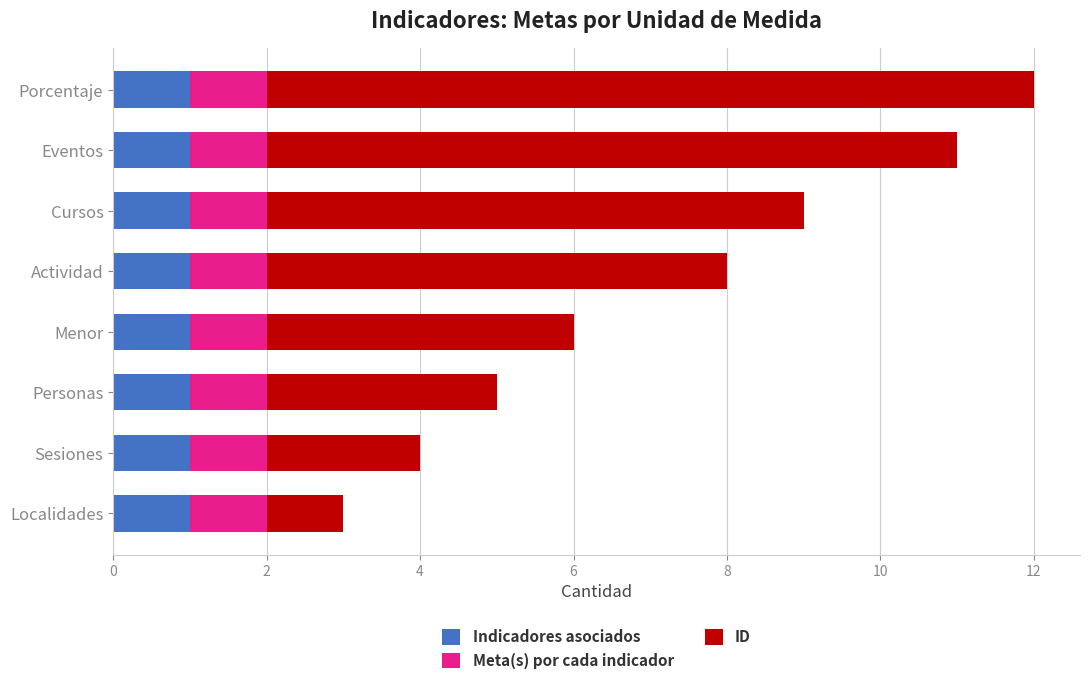

What is the total value across all series at Menor?

6